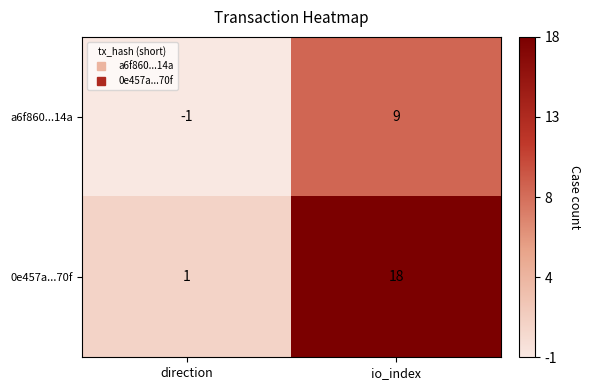

The 0e457a...70f series shows 18 at io_index. True or false?

True